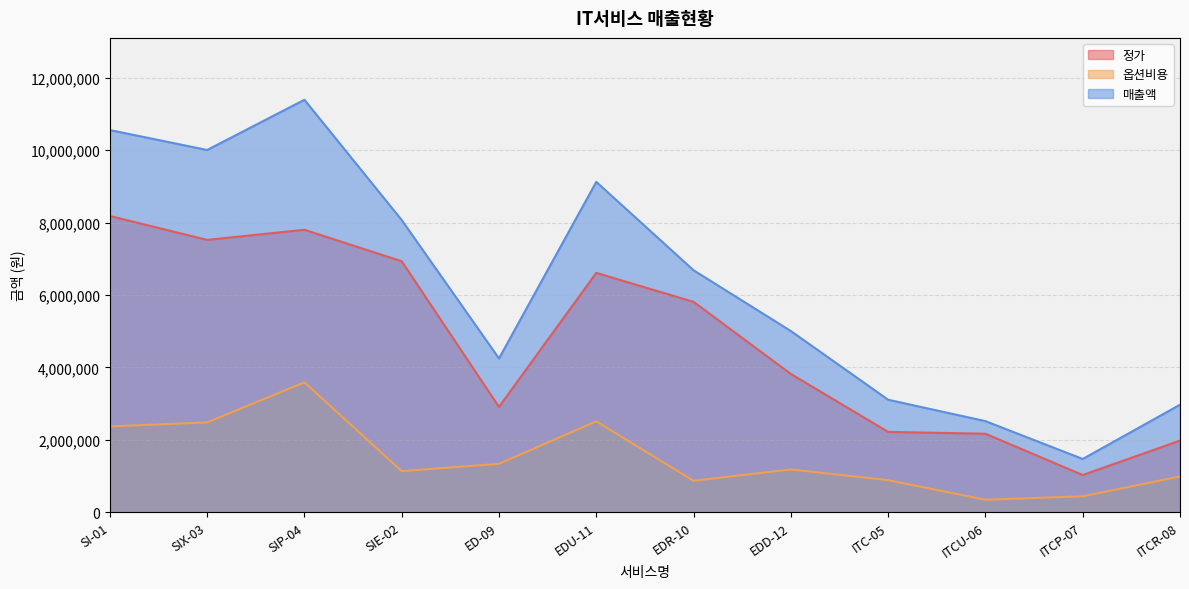

True or false: 매출액 and 옵션비용 intersect in this chart.

False